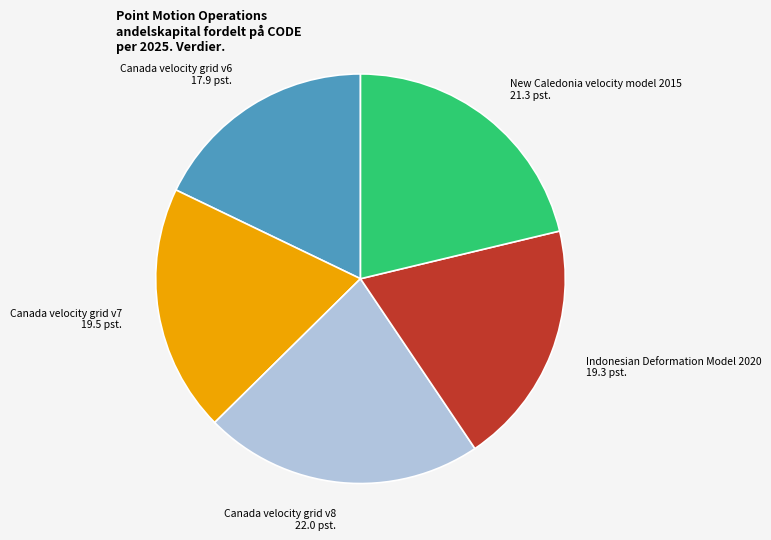

How many segments does this pie chart have?

5